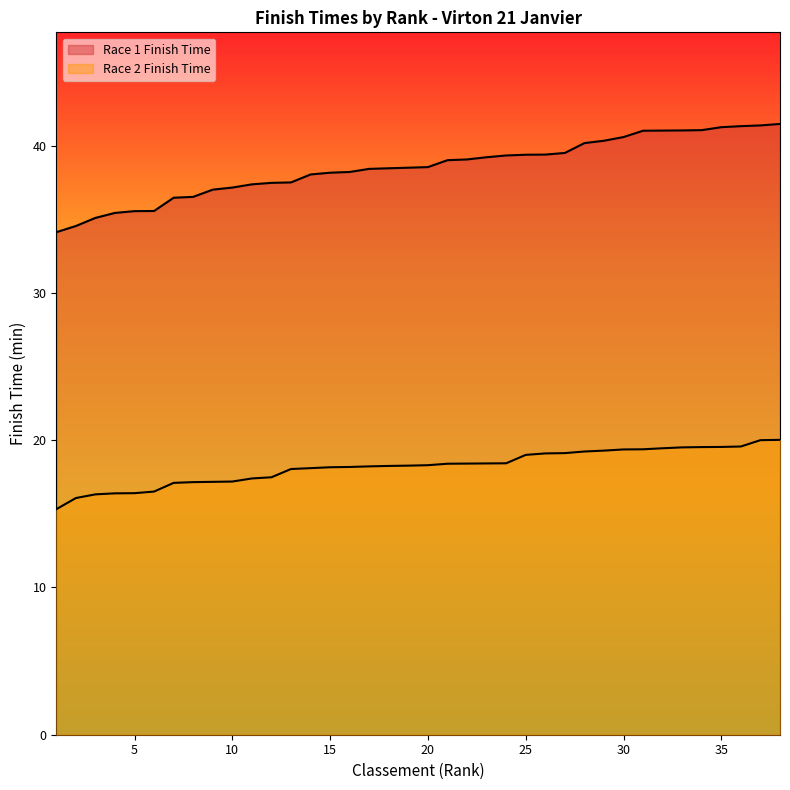

Reading left to right, transcribe all the data shown in this chart.

Race 1 Finish Time: 1=34.1	2=34.5	3=35.1	4=35.4	5=35.5	6=35.6	7=36.5	8=36.5	9=37.0	10=37.1	11=37.4	12=37.5	13=37.5	14=38.0	15=38.2	16=38.2	17=38.4	18=38.5	19=38.5	20=38.5	21=39.0	22=39.1	23=39.2	24=39.3	25=39.4	26=39.4	27=39.5	28=40.2	29=40.3	30=40.6	31=41.0	32=41.0	33=41.0	34=41.0	35=41.2	36=41.3	37=41.4	38=41.5
Race 2 Finish Time: 1=15.3	2=16.1	3=16.3	4=16.4	5=16.4	6=16.5	7=17.1	8=17.1	9=17.2	10=17.2	11=17.4	12=17.5	13=18.0	14=18.1	15=18.2	16=18.2	17=18.2	18=18.2	19=18.3	20=18.3	21=18.4	22=18.4	23=18.4	24=18.4	25=19.0	26=19.1	27=19.1	28=19.2	29=19.3	30=19.4	31=19.4	32=19.4	33=19.5	34=19.5	35=19.5	36=19.6	37=20.0	38=20.0